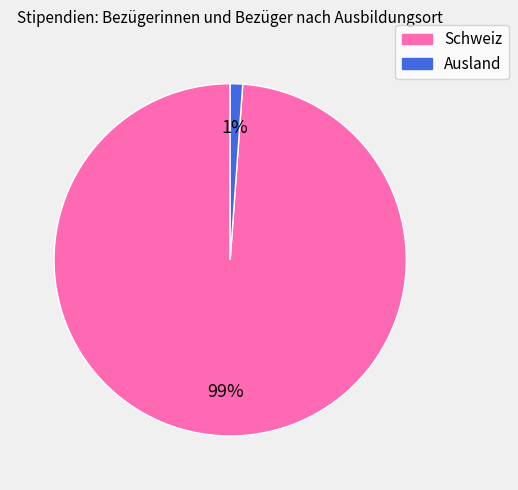

Which has a higher value, Ausland or Schweiz?

Schweiz